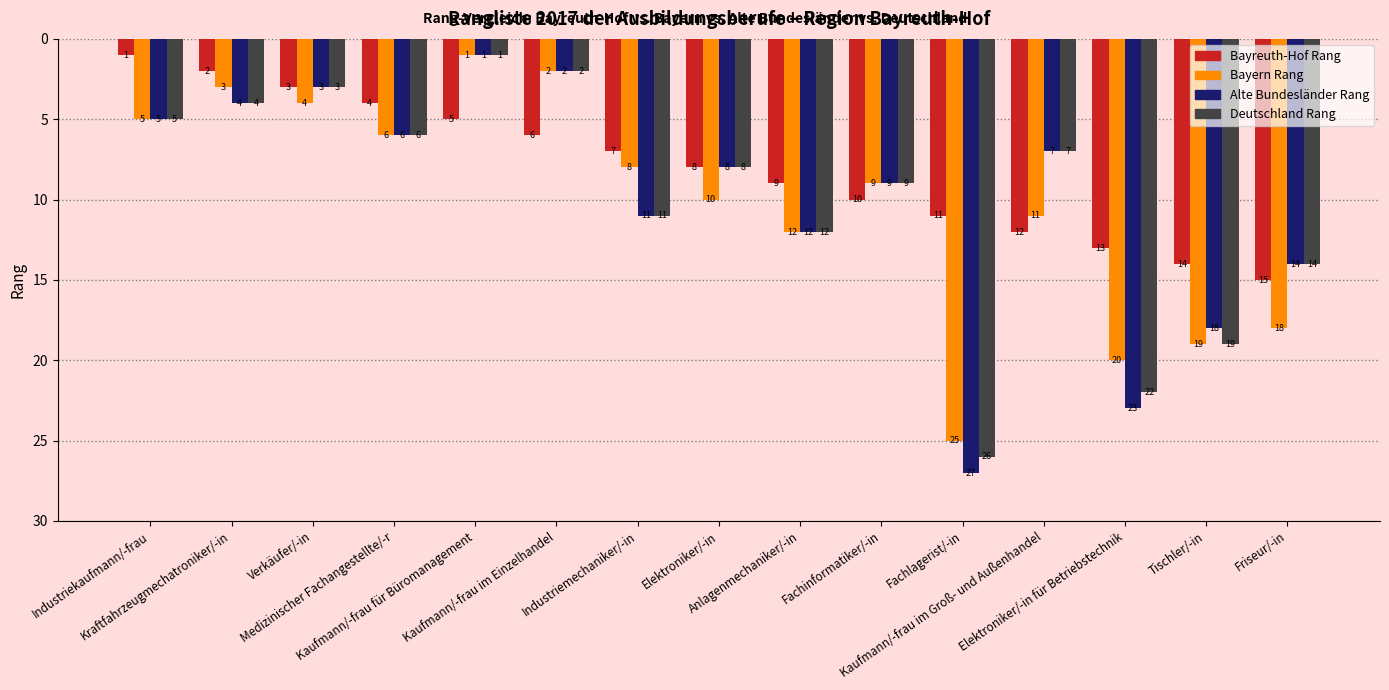

Which series has the largest range (max minus min)?

Alte Bundesländer Rang